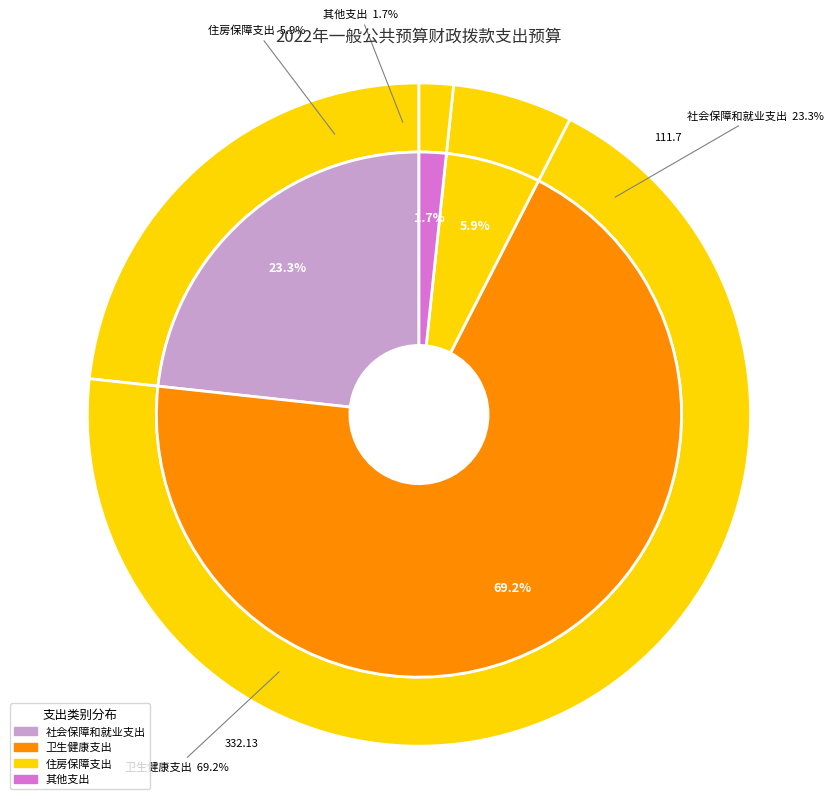

To the nearest percent, what is the difference between the largest and smallest slice percentages?

68%